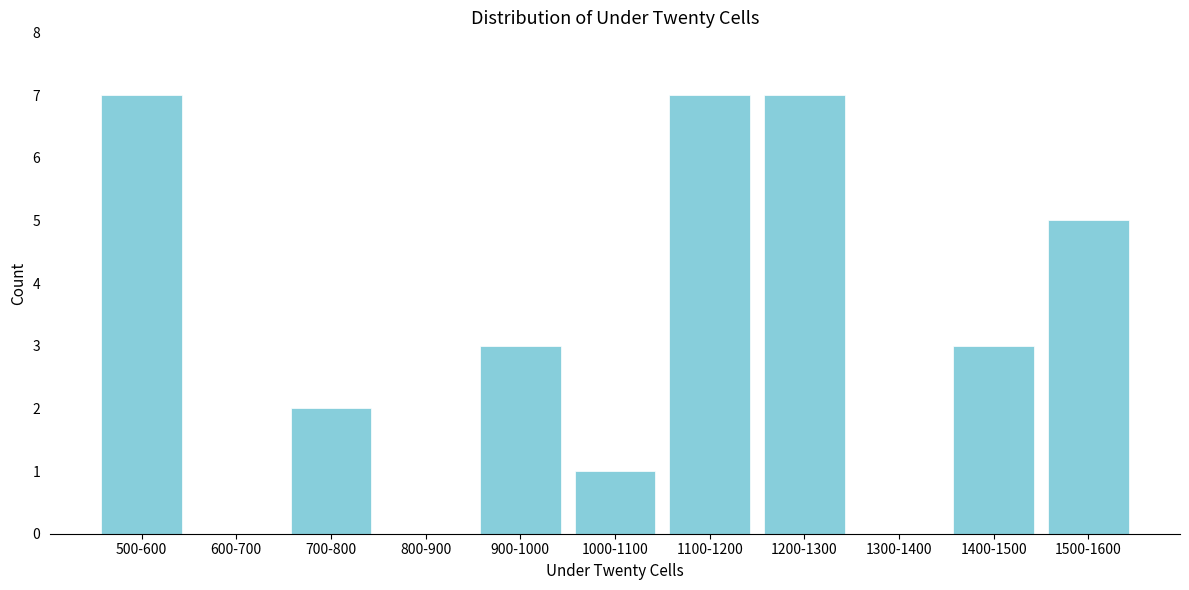

Reading left to right, what are all the values shown in this chart?

500-600=7	600-700=0	700-800=2	800-900=0	900-1000=3	1000-1100=1	1100-1200=7	1200-1300=7	1300-1400=0	1400-1500=3	1500-1600=5